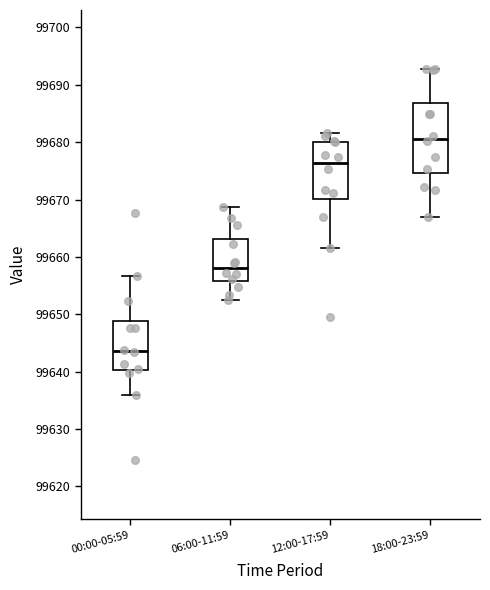

Reading left to right, read every box against the y-axis: the position of its median line, the range the box covers, and the ends of its whiskers. The values are not printed on the chart, so give them approximately, as read against the axis.

00:00-05:59: median 99644, box 99640 to 99649, whiskers 99636 to 99657
06:00-11:59: median 99658, box 99656 to 99663, whiskers 99653 to 99669
12:00-17:59: median 99676, box 99670 to 99680, whiskers 99662 to 99682
18:00-23:59: median 99681, box 99675 to 99687, whiskers 99667 to 99693